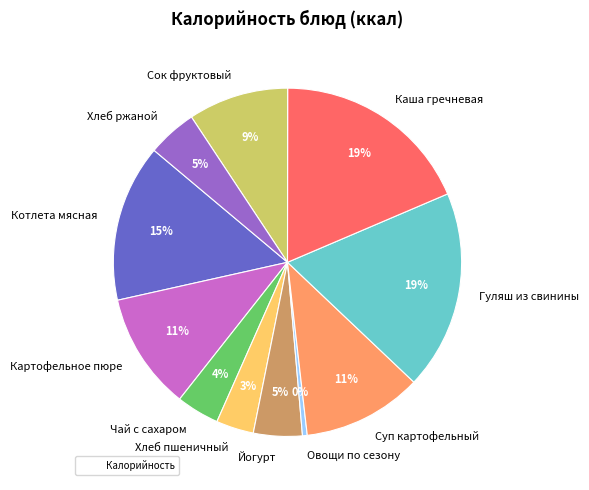

Is the sum of Каша гречневая and Хлеб пшеничный greater than half?

No